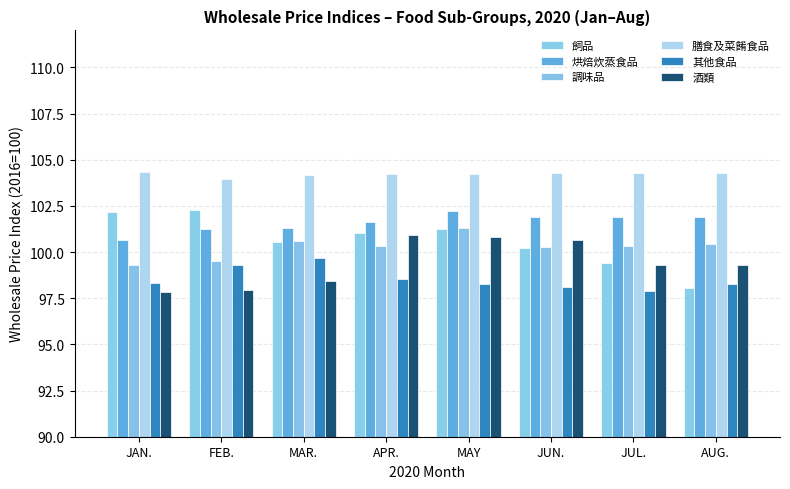

How many data points does each series have?

8